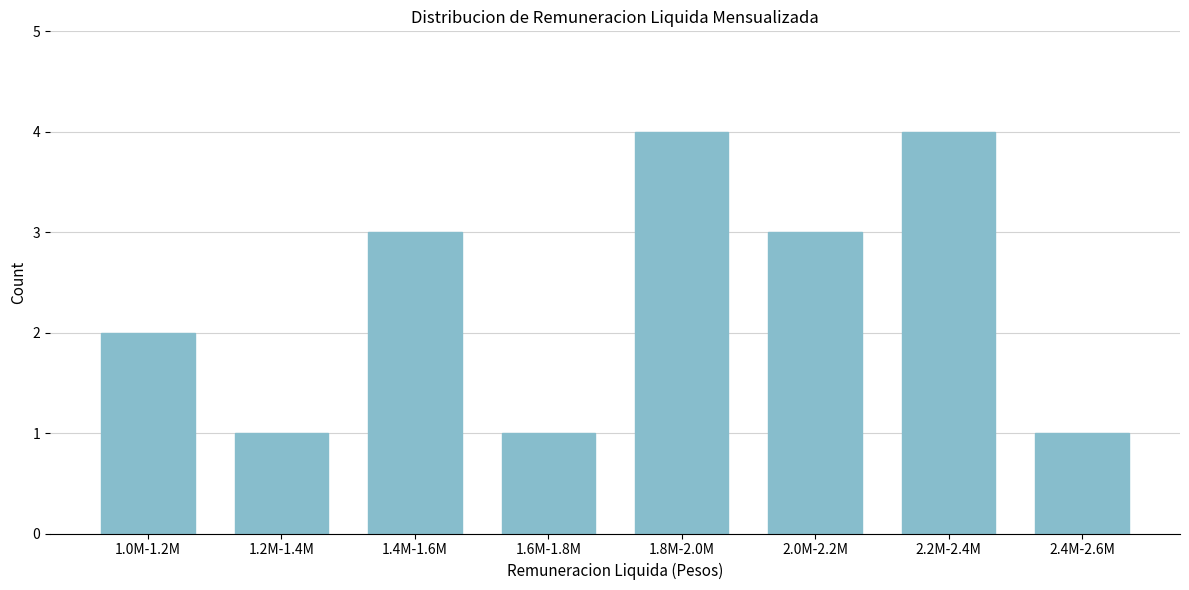

Reading left to right, extract all data points from this chart.

2	1	3	1	4	3	4	1